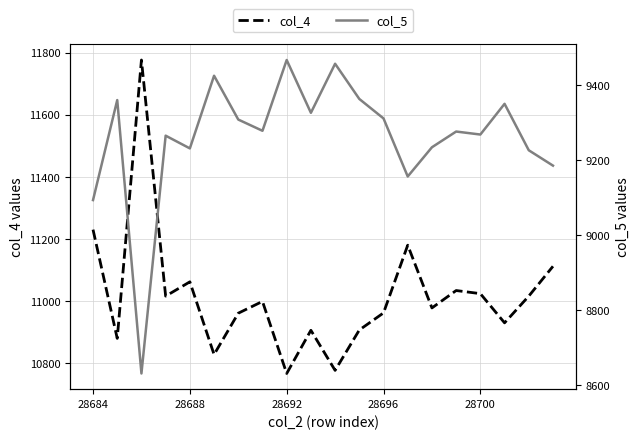

What is the smallest value displayed?

8631